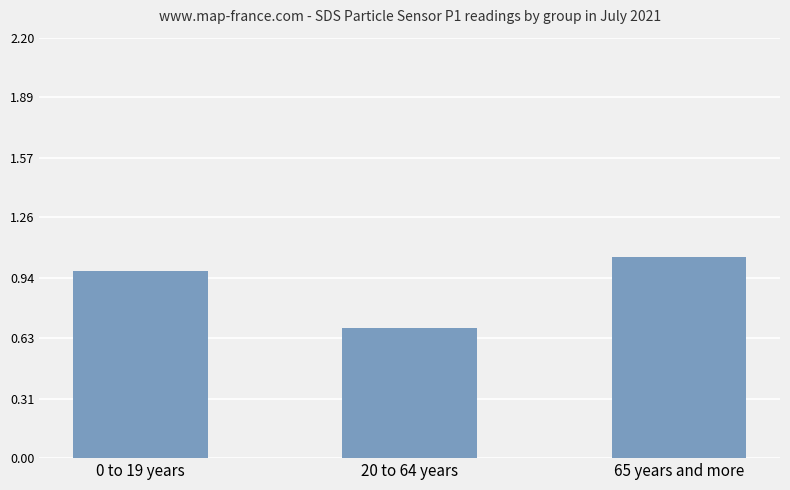

Rank the categories by value from lowest to highest.

20 to 64 years, 0 to 19 years, 65 years and more